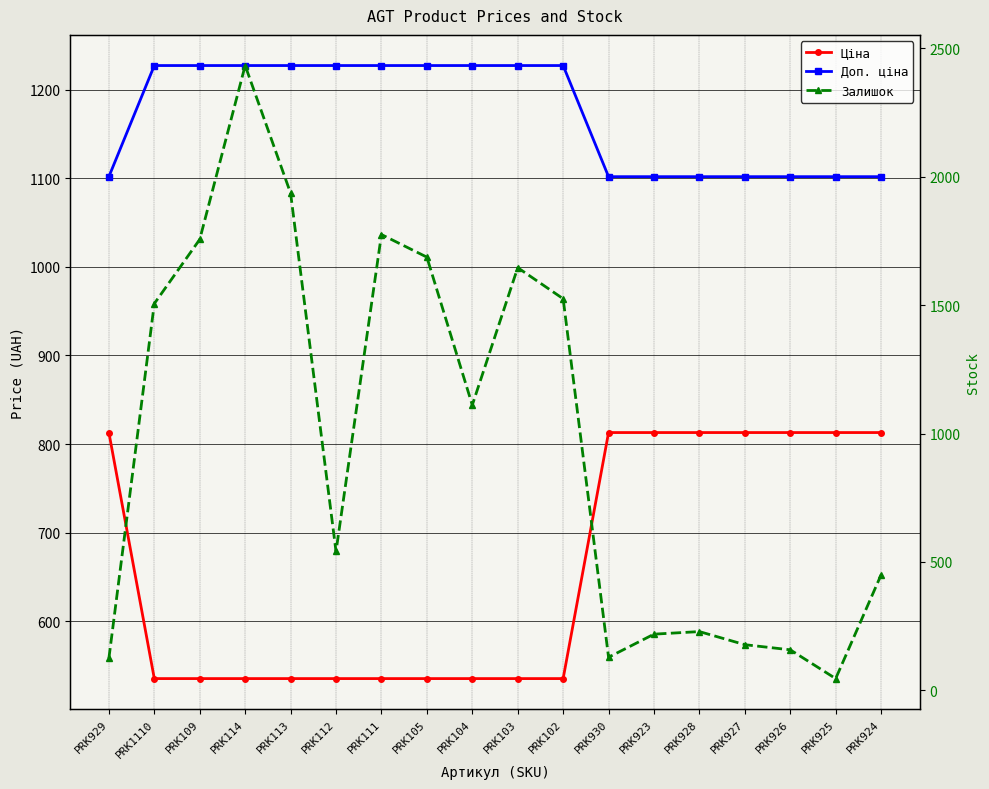

Reading left to right, transcribe all the data shown in this chart.

Ціна: 813.0	535.4	535.4	535.4	535.4	535.4	535.4	535.4	535.4	535.4	535.4	813.0	813.0	813.0	813.0	813.0	813.0	813.0
Доп. ціна: 1101.8	1227.2	1227.2	1227.2	1227.2	1227.2	1227.2	1227.2	1227.2	1227.2	1227.2	1101.8	1101.8	1101.8	1101.8	1101.8	1101.8	1101.8
Залишок: 125.0	1506.0	1756.0	2433.0	1936.0	541.0	1775.0	1687.0	1111.0	1646.0	1525.0	129.0	219.0	229.0	178.0	158.0	46.0	450.0